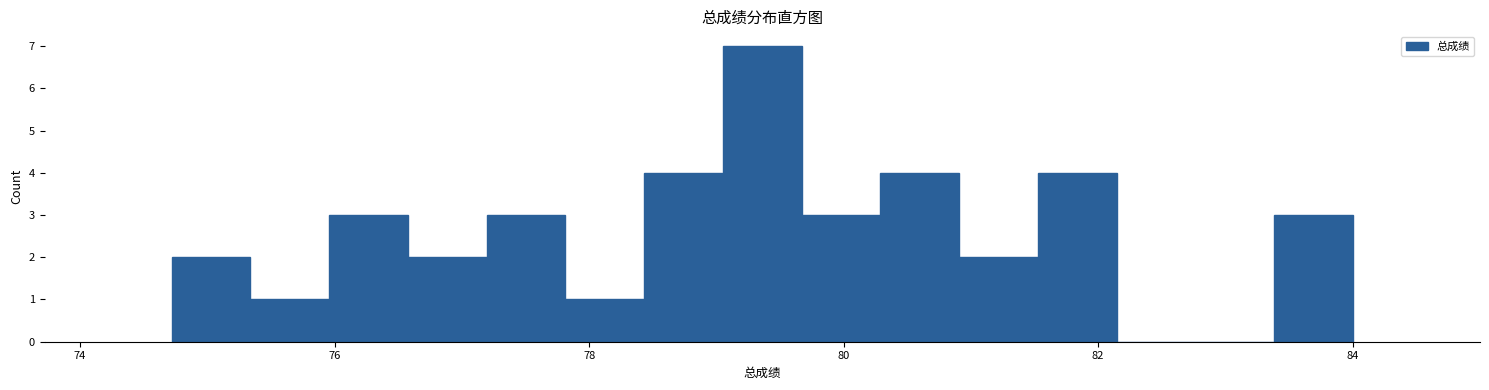

Around what value on the x-axis is the tallest bar? Give the approximate position of its centre, as read against the axis.

79.4